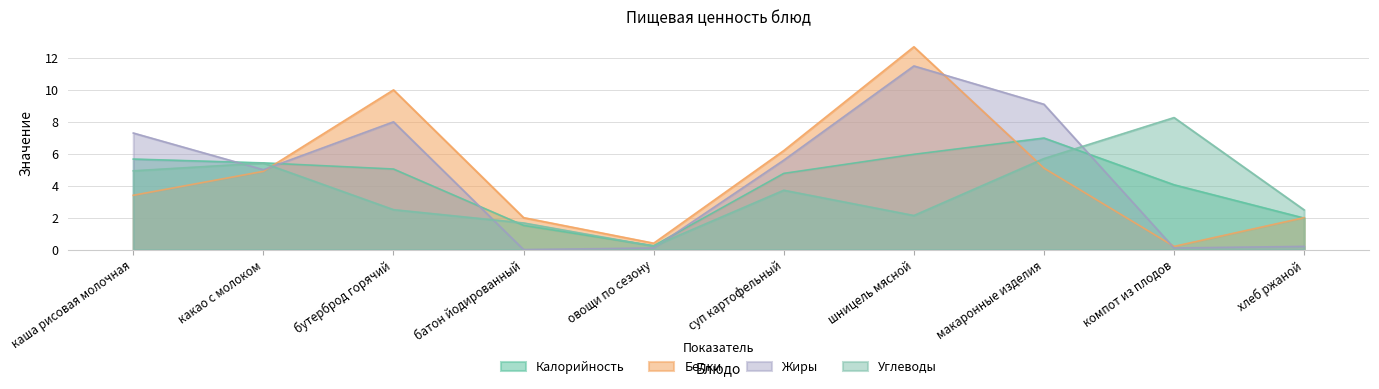

The Углеводы series shows 7.8 at какао с молоком. True or false?

False